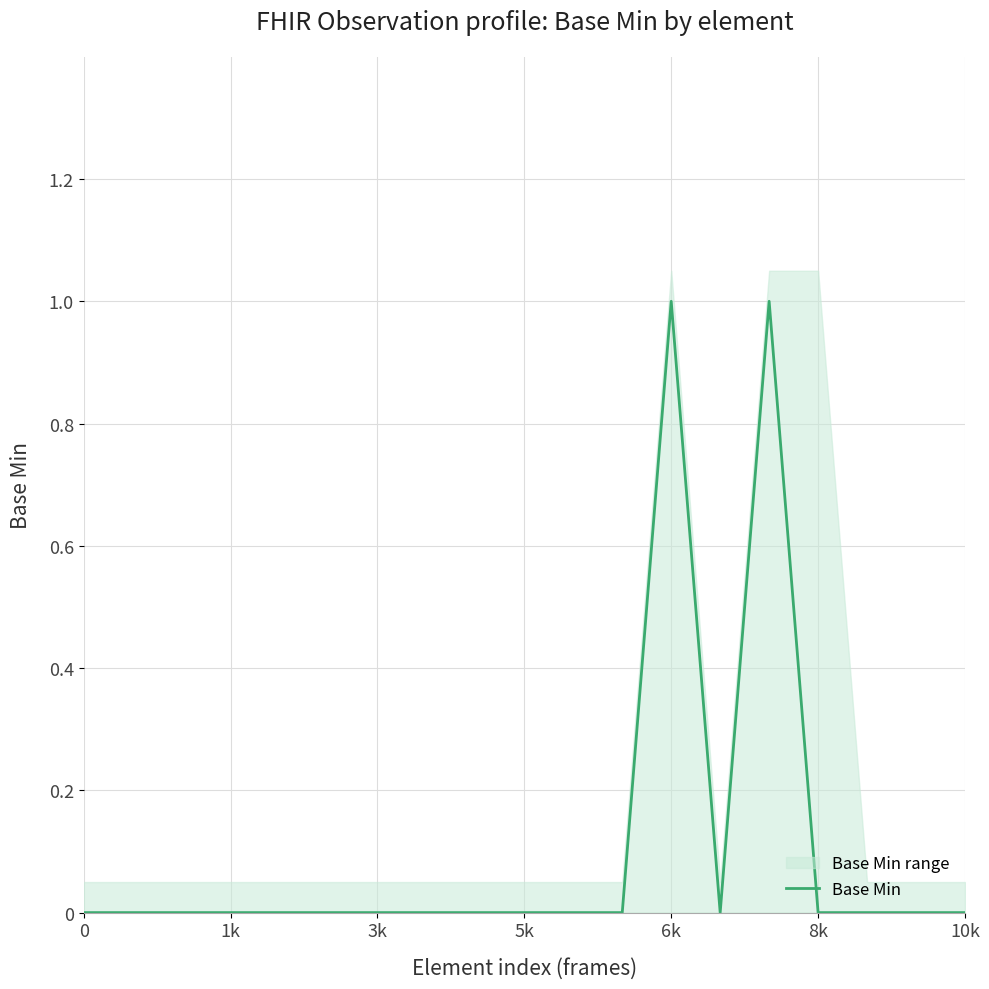

Reading left to right, extract all data points from this chart.

0	0	0	0	0	0	0	0	0	0	0	0	1	0	1	0	0	0	0